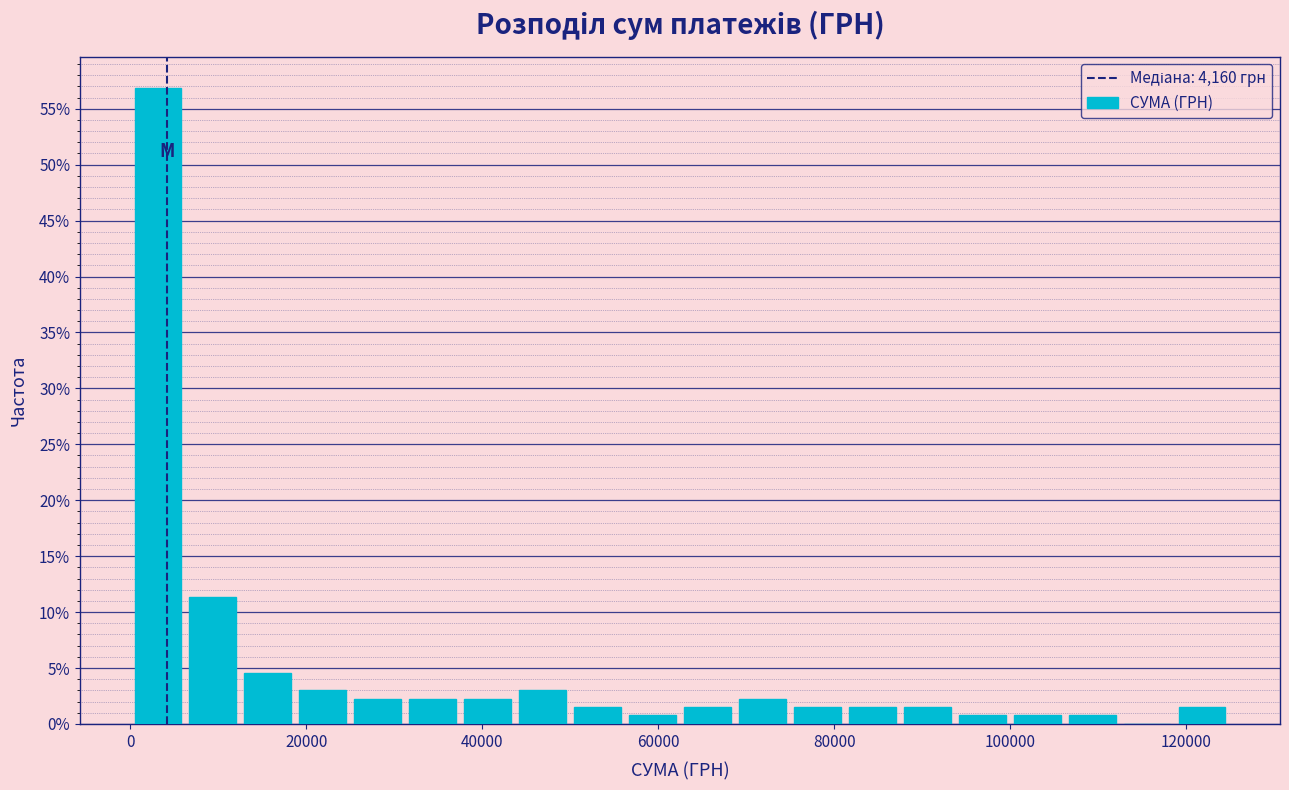

Around what value on the x-axis is the tallest bar? Give the approximate position of its centre, as read against the axis.

4000